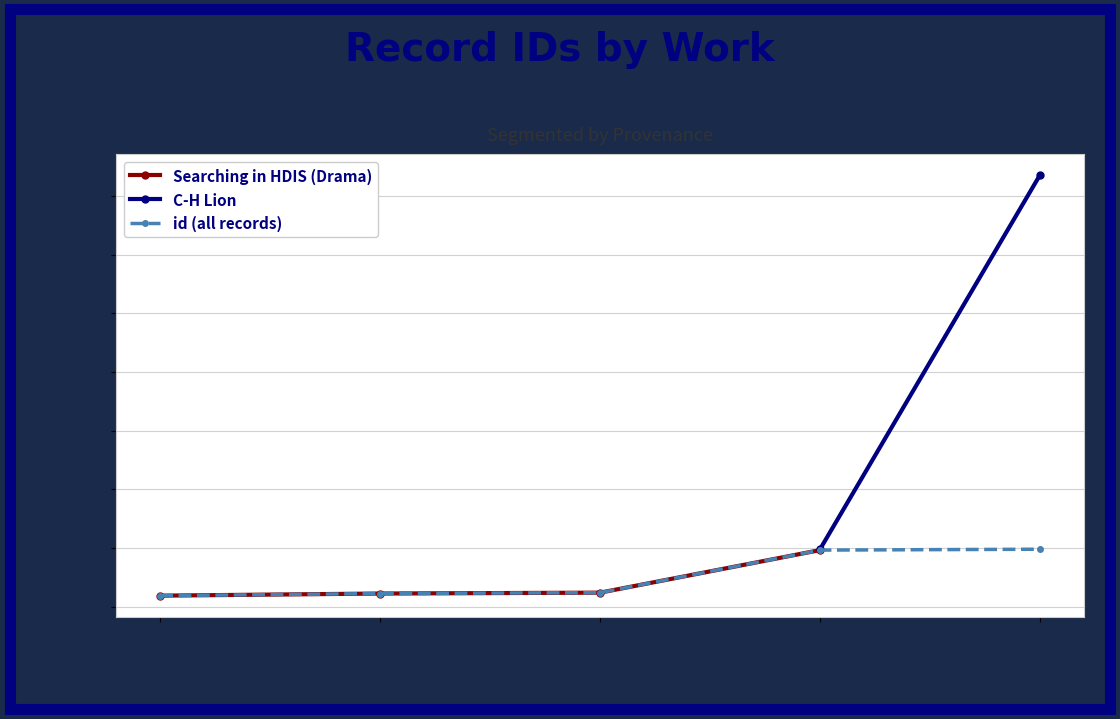

What is the greatest value displayed?

14979